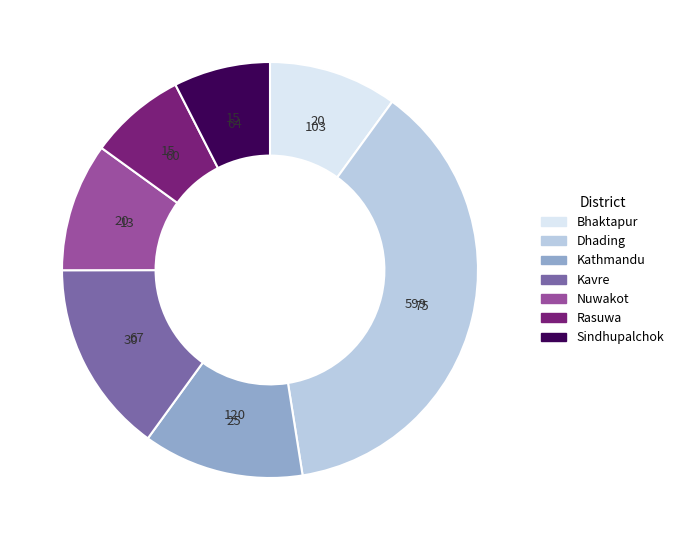

Does any single category account for the majority?

No